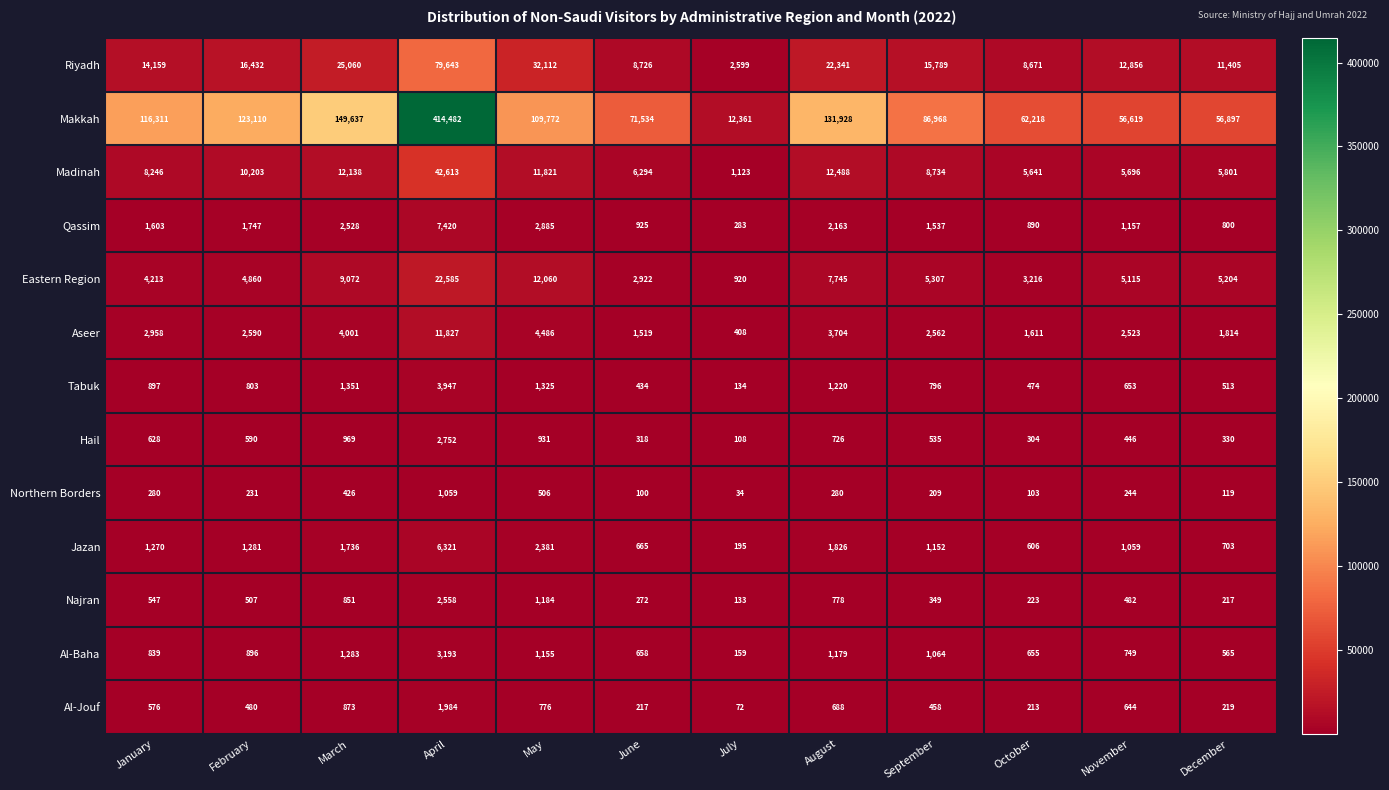

What is the total value across all series at August?

187066